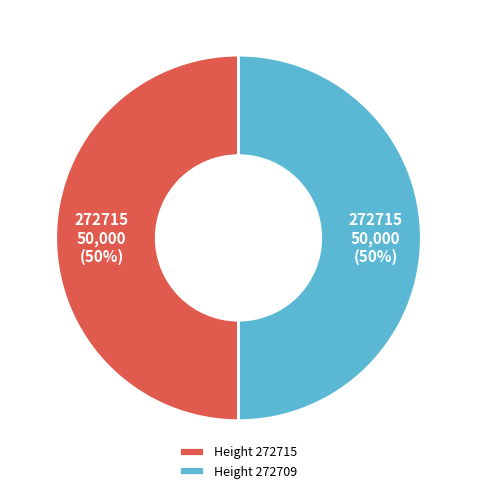

To the nearest percent, what is the average slice percentage?

50%